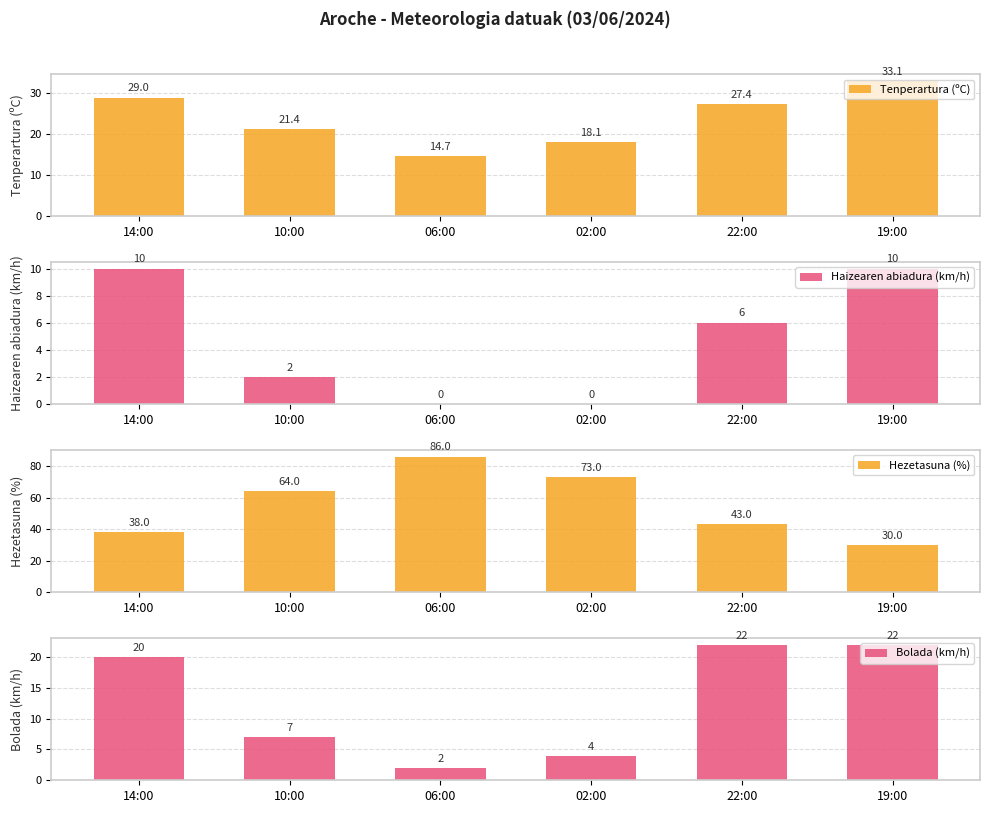

Between 22:00 and 19:00, which series saw the biggest shift?

Hezetasuna (%)